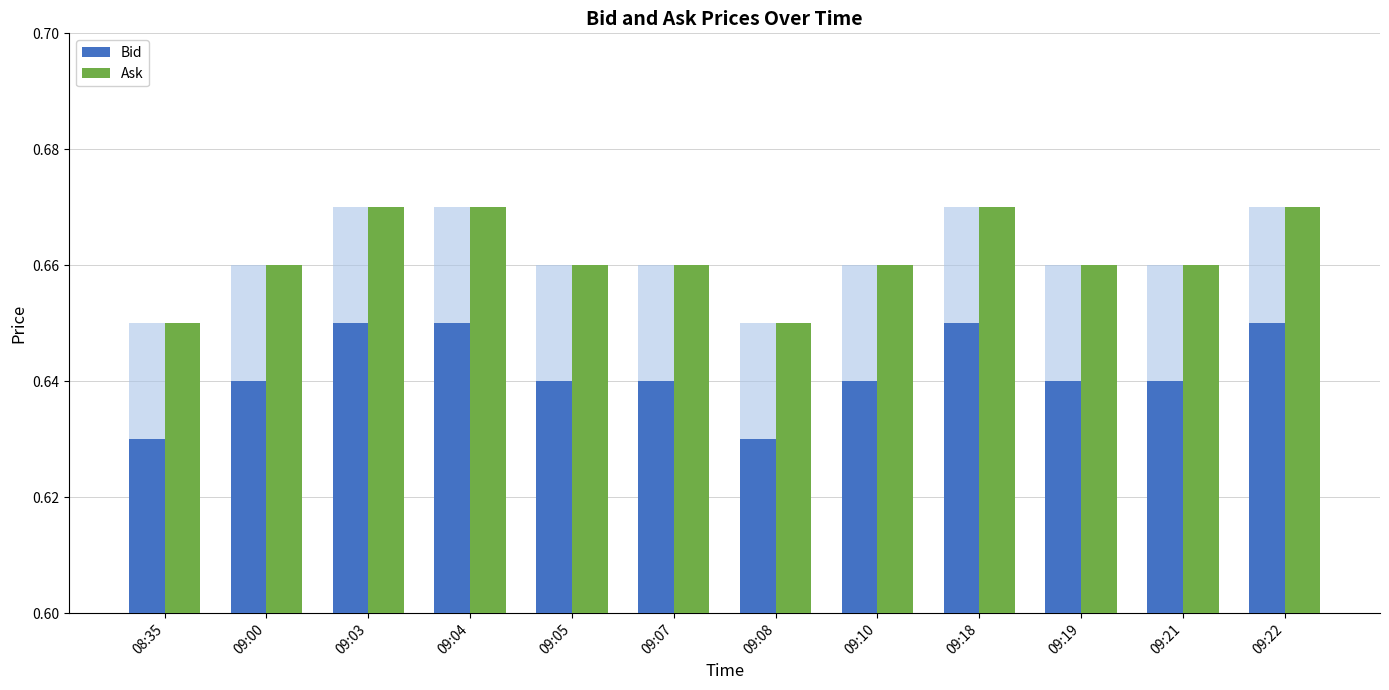

Which category has the lowest value in the Ask series?

08:35